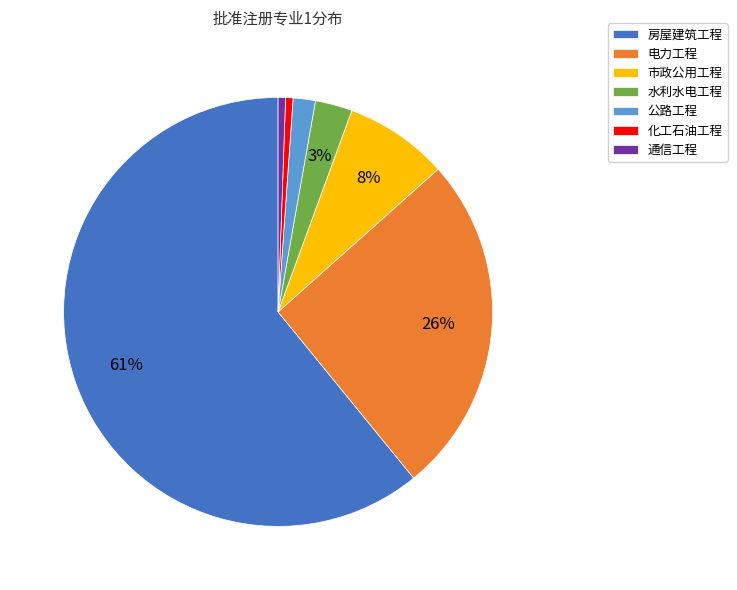

Do 电力工程 and 公路工程 together represent more than half of the pie?

No